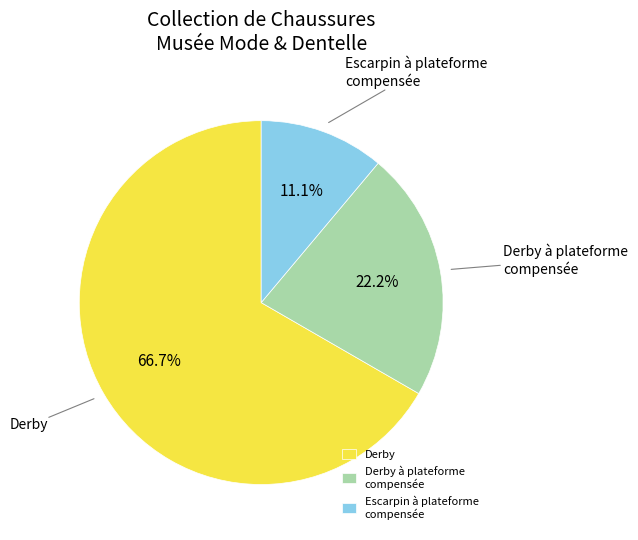

What is the total percentage of Derby and Escarpin à plateforme compensée?

77.8%